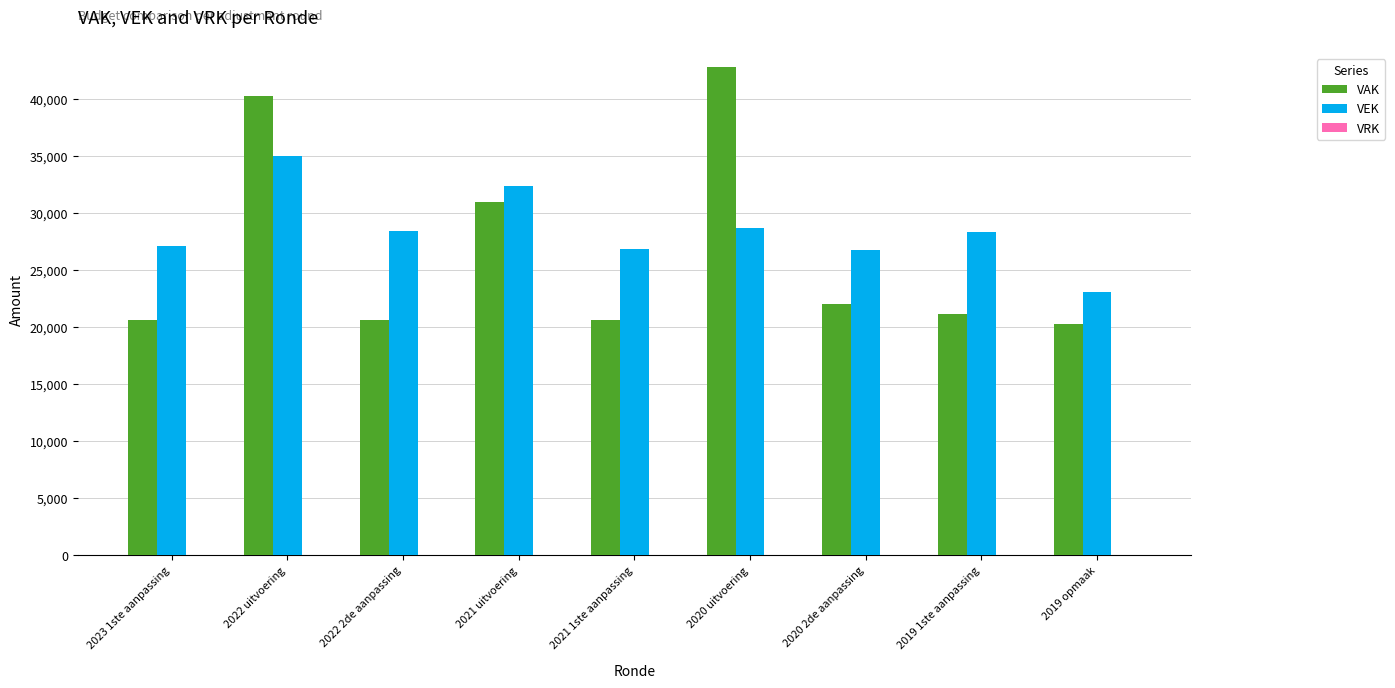

List the series in order of their peak value, lowest first.

VEK, VAK